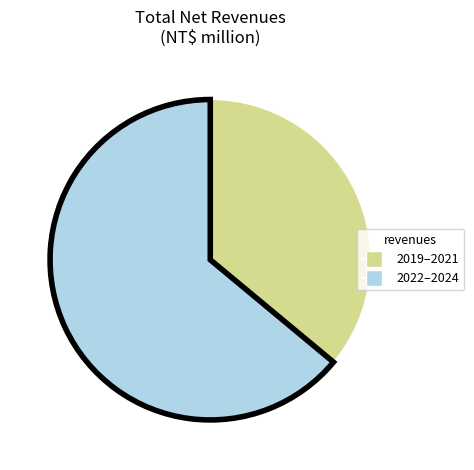

Rank the categories by value from highest to lowest.

2022–2024, 2019–2021